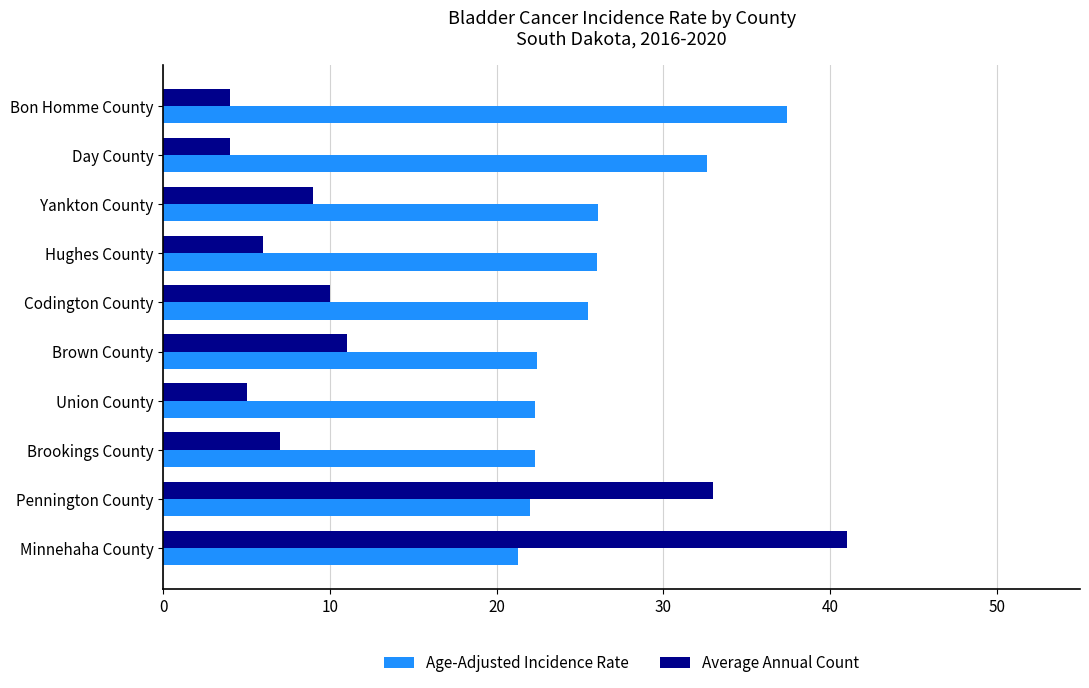

Which series has the largest range (max minus min)?

Average Annual Count